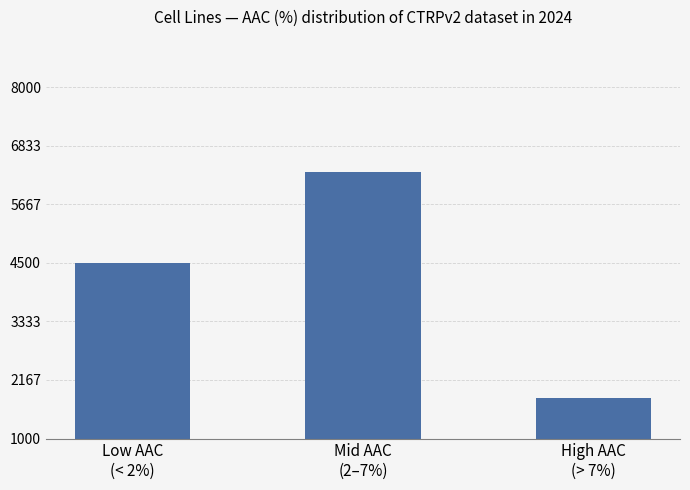

What is the change in value from Mid AAC
(2–7%) to High AAC
(> 7%)?

-4500